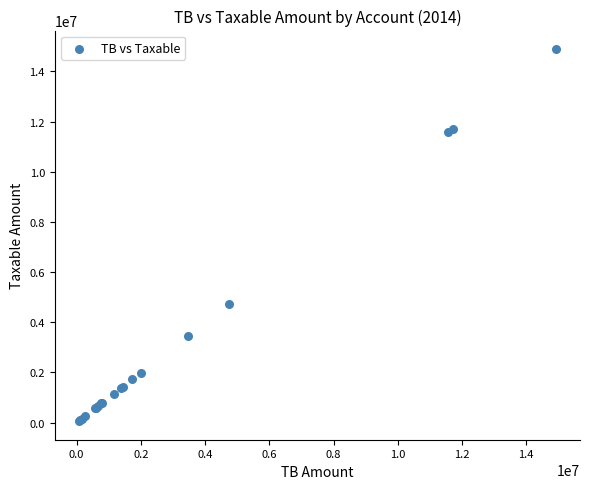

What Y value in the scatter plot is closest to 7474836?

4731146.9